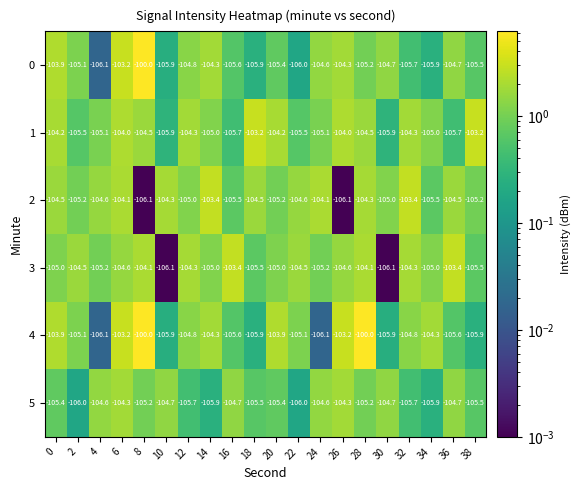

Count the number of categories in the chart.

20